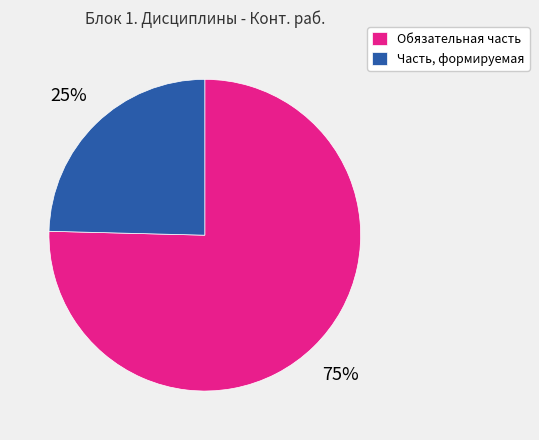

Combined, do Часть, формируемая and Обязательная часть account for over 50%?

Yes